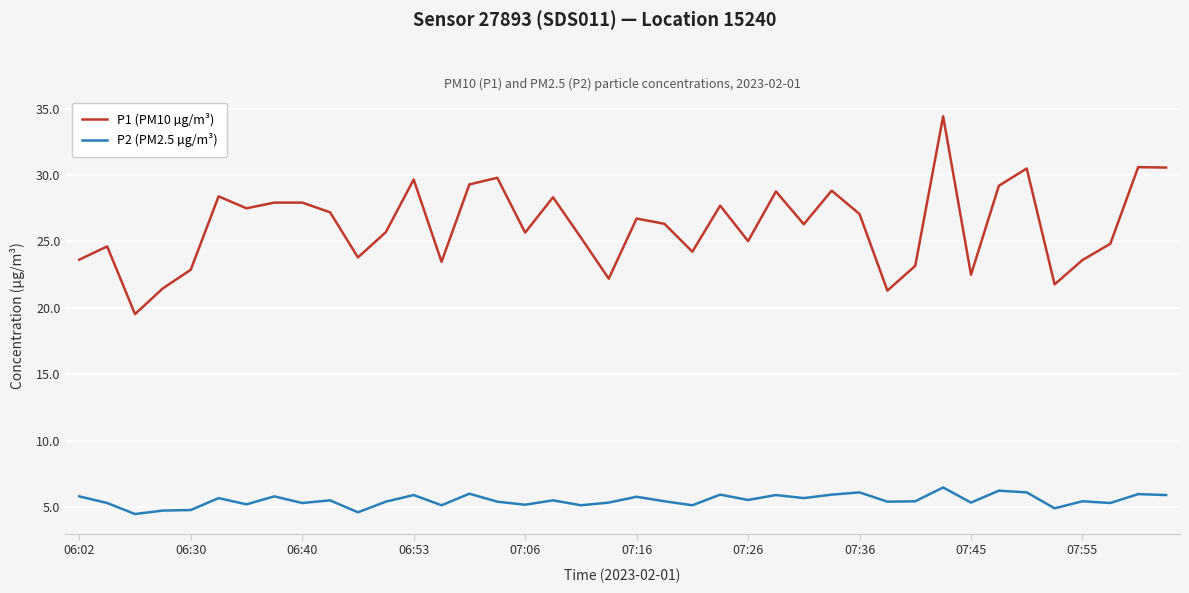

Which series has the largest total across all categories?

P1 (PM10 µg/m³)